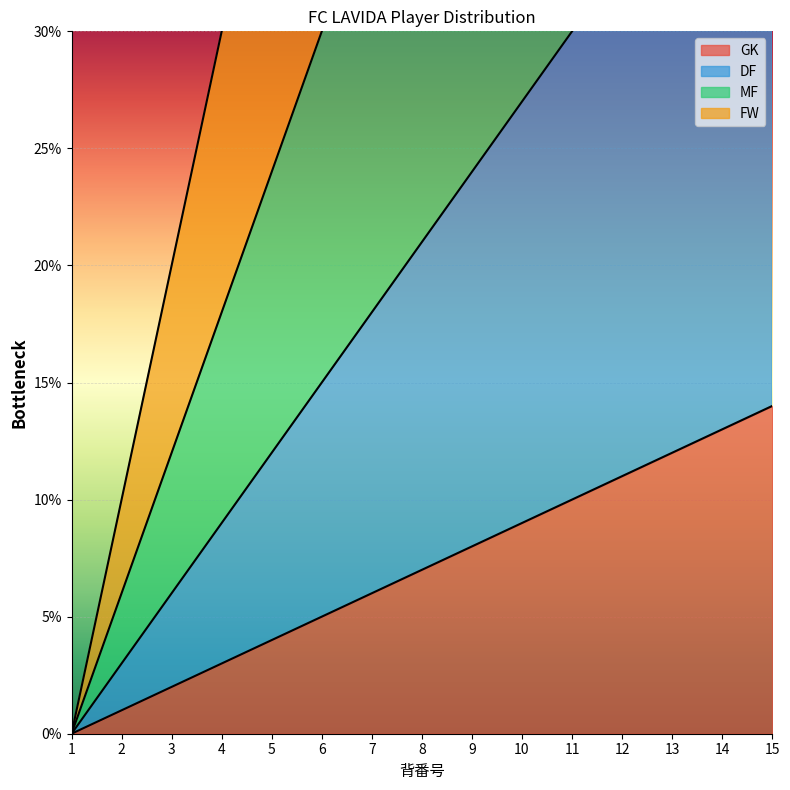

At which category is the sum across all series the highest?

15